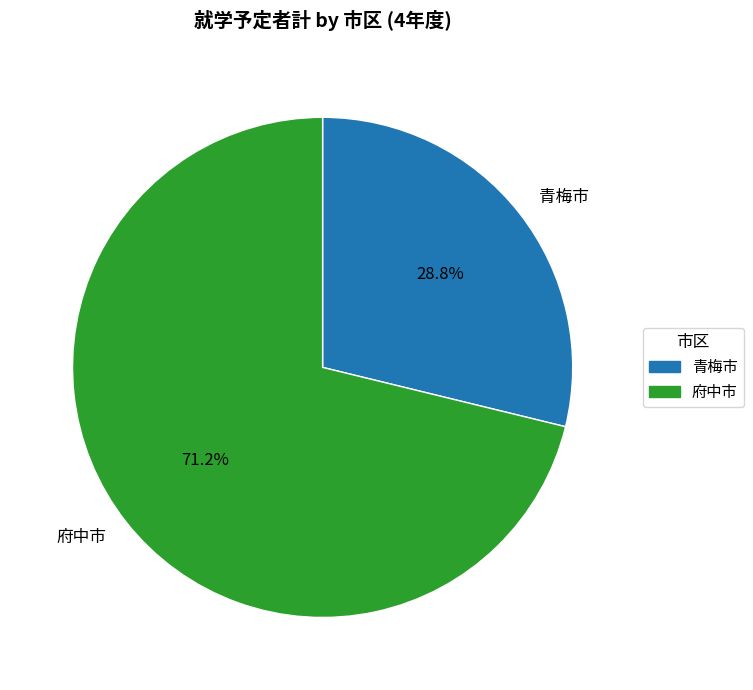

Does 青梅市 account for over 50% of the chart?

No